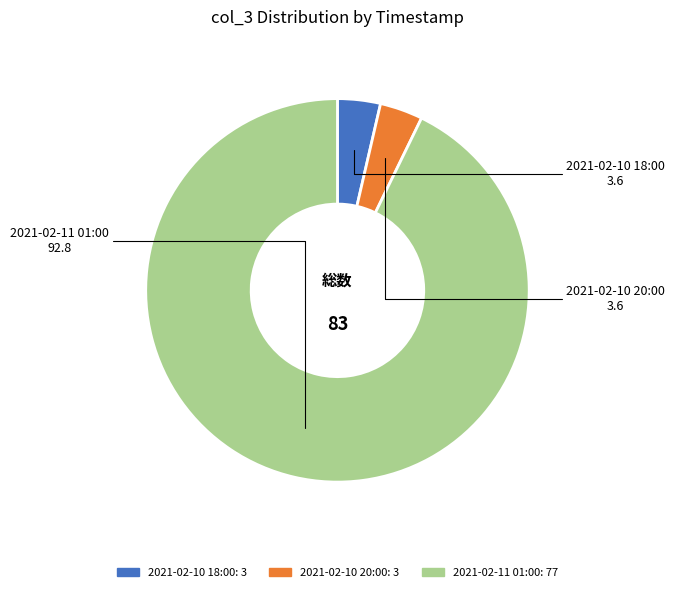

How many segments does this pie chart have?

3